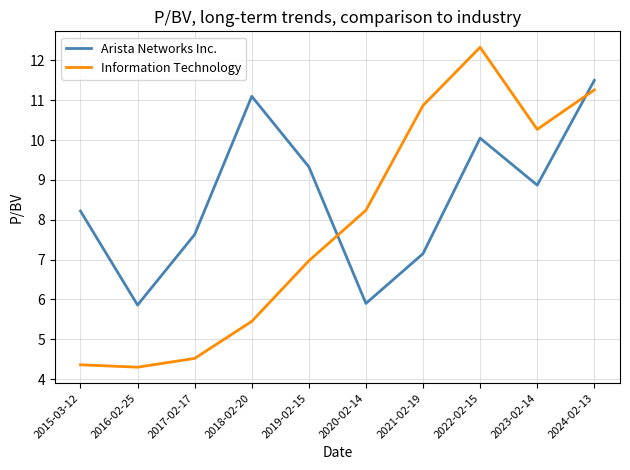

What are all the series names shown in the legend?

Arista Networks Inc., Information Technology